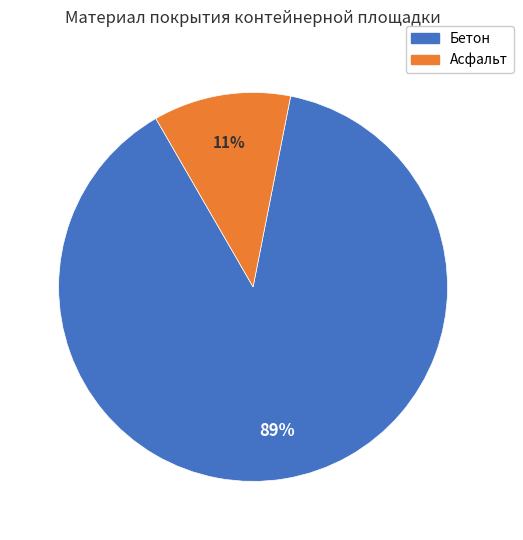

What is the largest slice in the pie chart?

Бетон